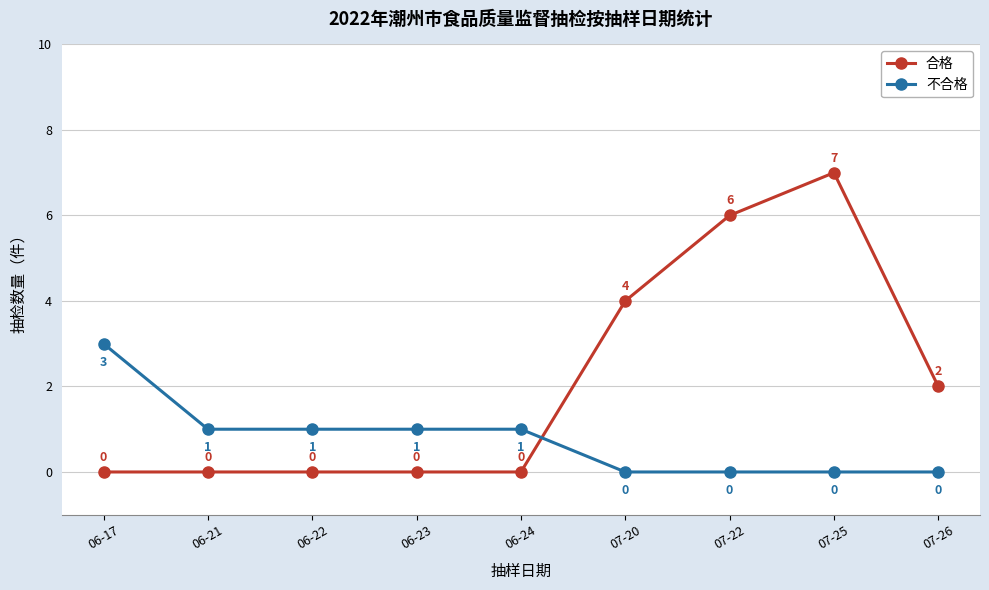

What are all the series names shown in the legend?

合格, 不合格